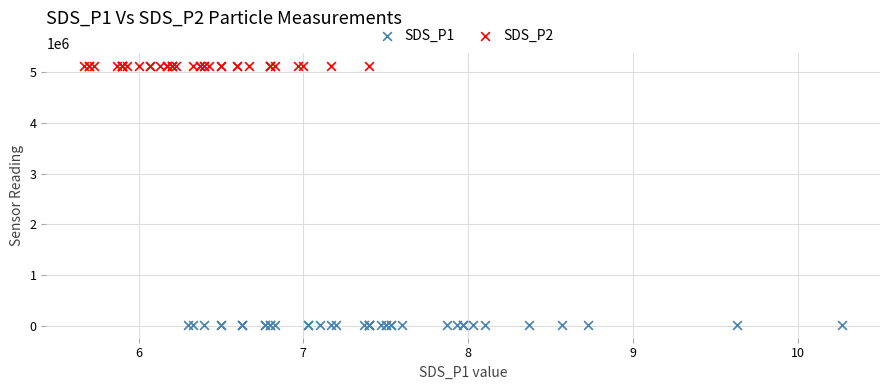

Which series contains the highest Y value?

SDS_P2